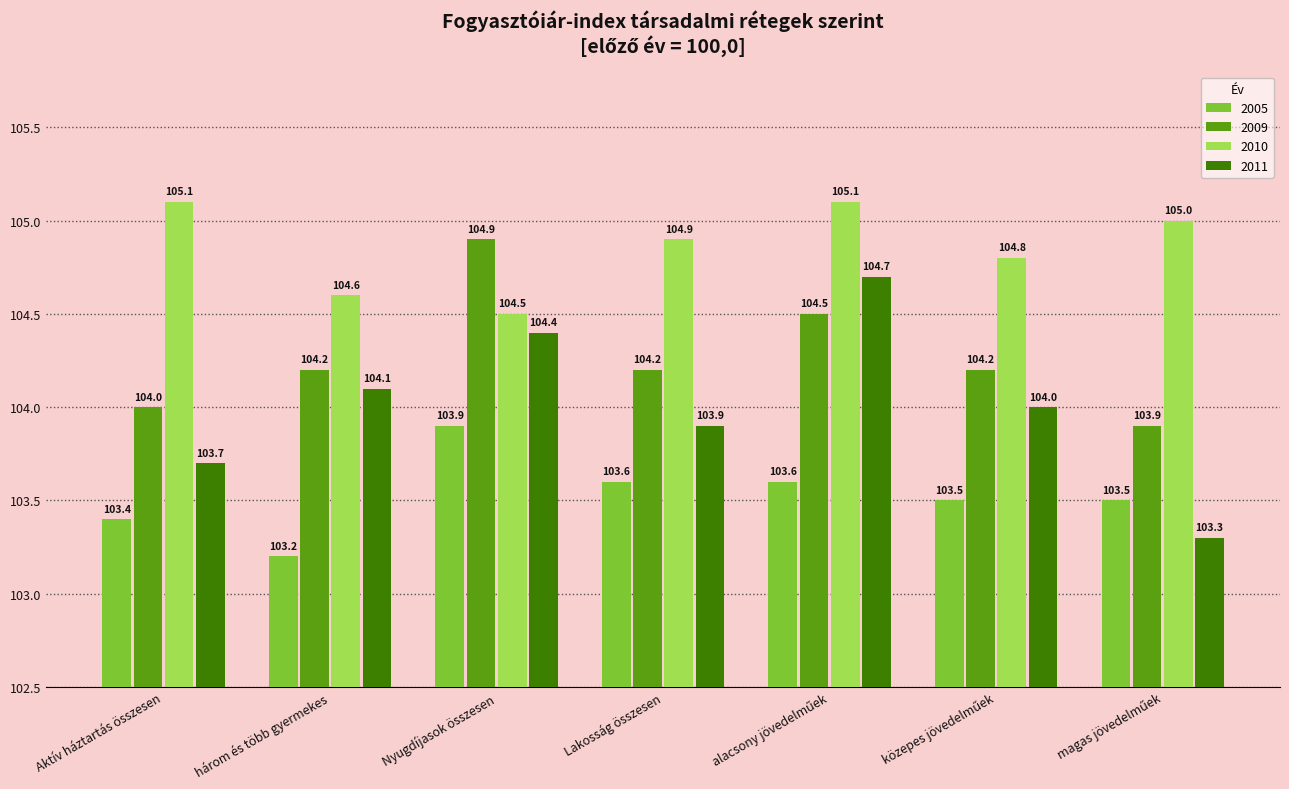

List the series in order of their overall mean, lowest first.

2005, 2011, 2009, 2010